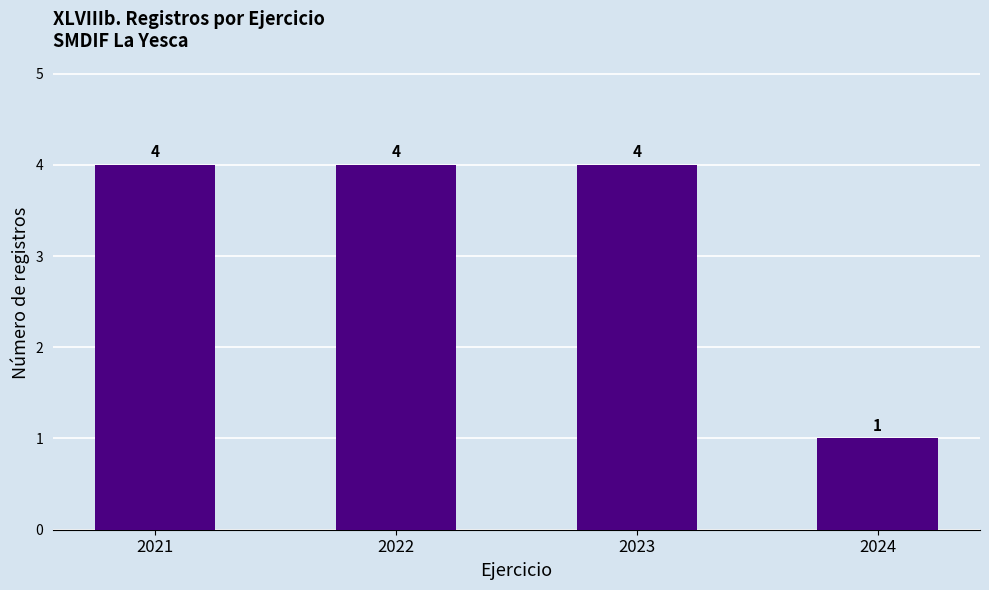

What is the difference between the values at 2024 and 2023?

3